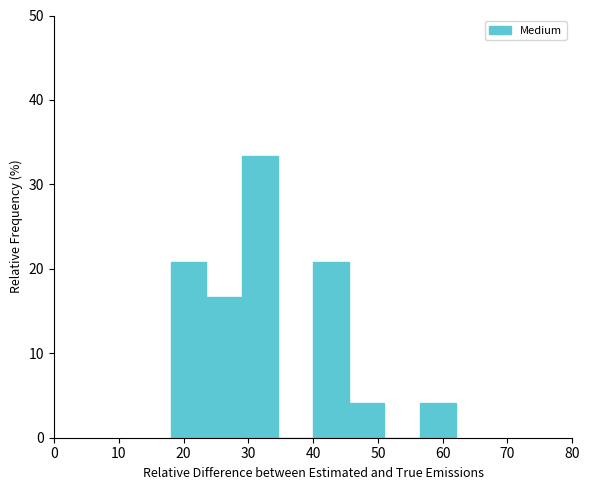

Reading left to right, list every bar in this chart as the range it spans on the x-axis followed by its height. Neither the bar edges nor the heights are printed on the chart, so give them approximately, as read against the axes.

18.0 to 23.5: 21
23.5 to 29.0: 17
29.0 to 34.5: 33
34.5 to 40.0: 0
40.0 to 45.5: 21
45.5 to 51.0: 4
51.0 to 56.5: 0
56.5 to 62.0: 4